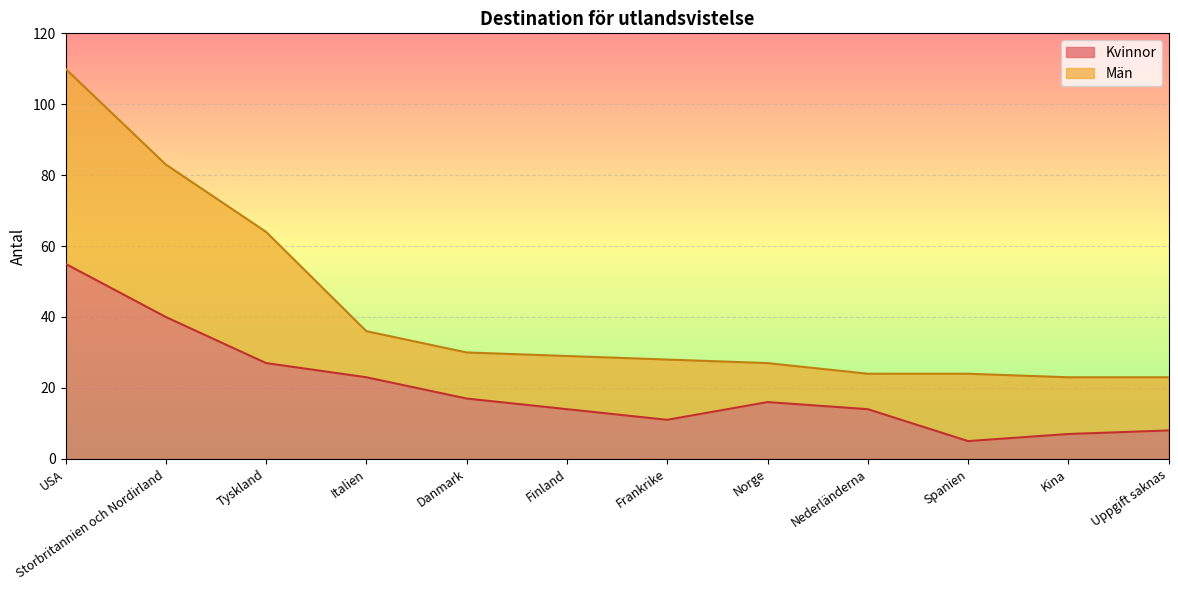

The chart shows a value of 53 at Storbritannien och Nordirland. True or false?

False